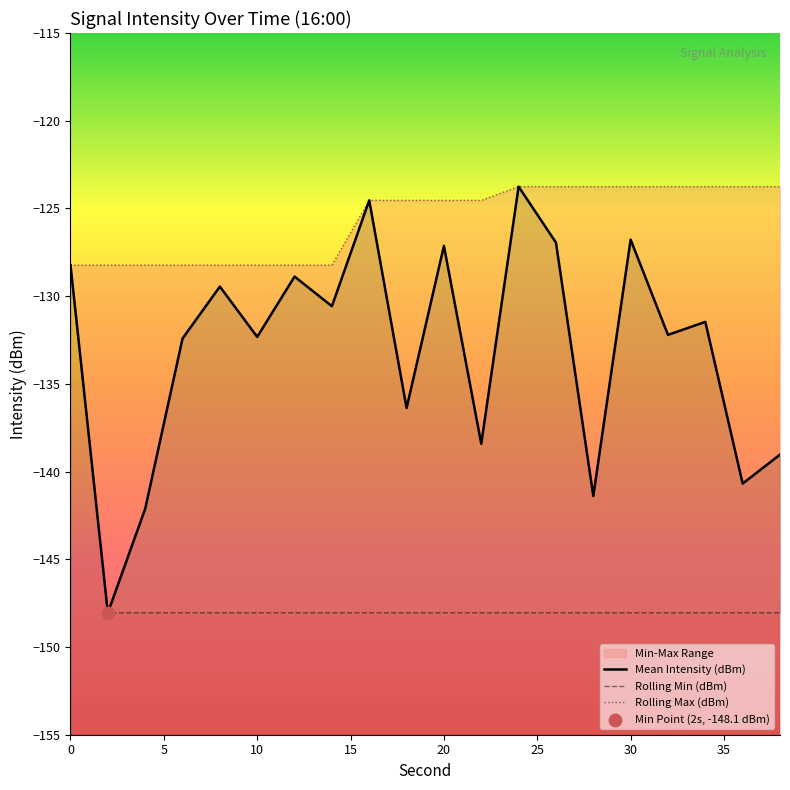

Which series contains the highest Y value?

Mean Intensity (dBm)